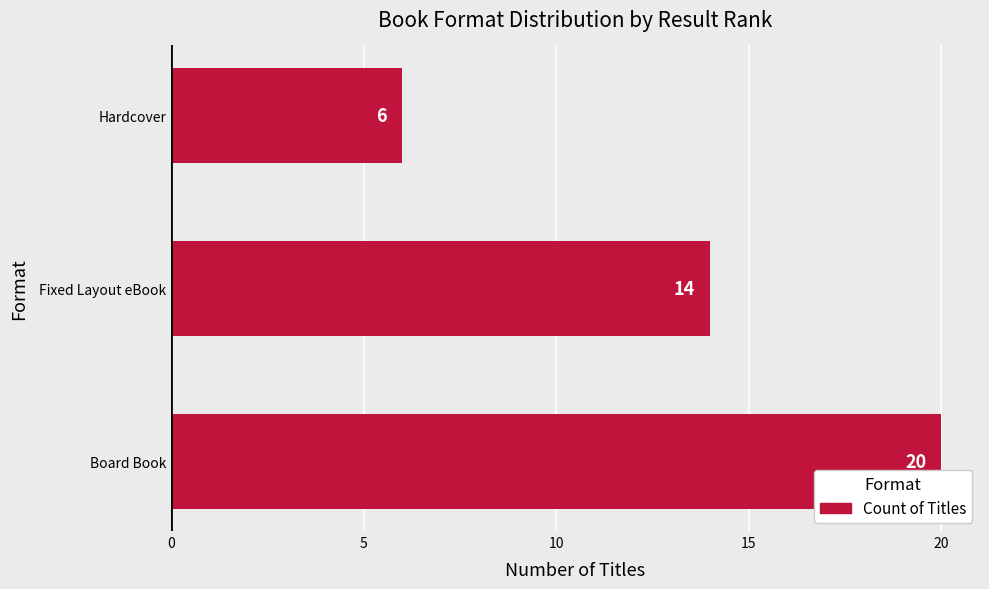

Reading bottom to top, list all the values displayed in this chart.

Board Book=20	Fixed Layout eBook=14	Hardcover=6